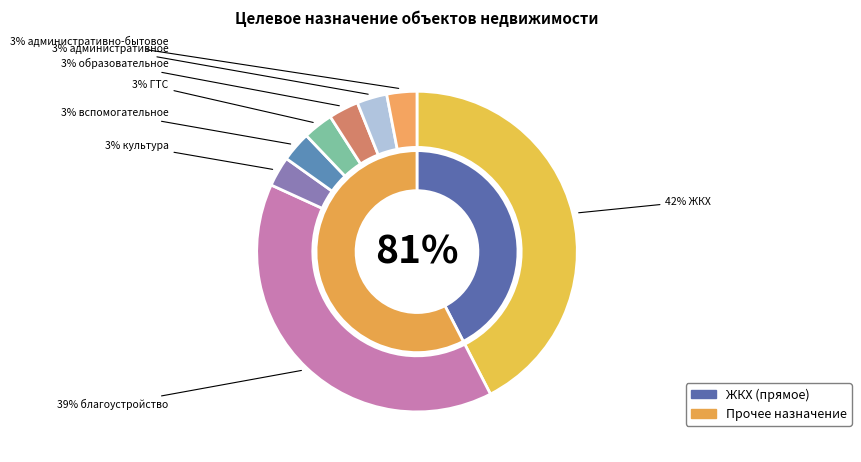

Rank the categories by value from highest to lowest.

ЖКХ, благоустройство, культура, вспомогательное, ГТС, образовательное, административное, административно-бытовое